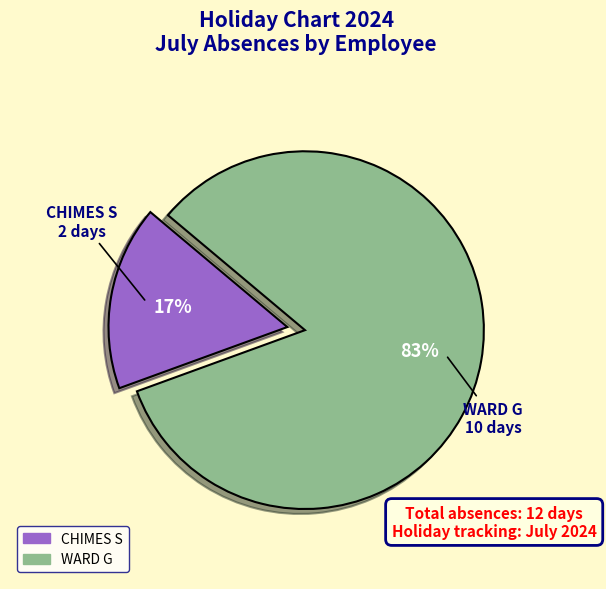

Between CHIMES S and WARD G, which is larger?

WARD G